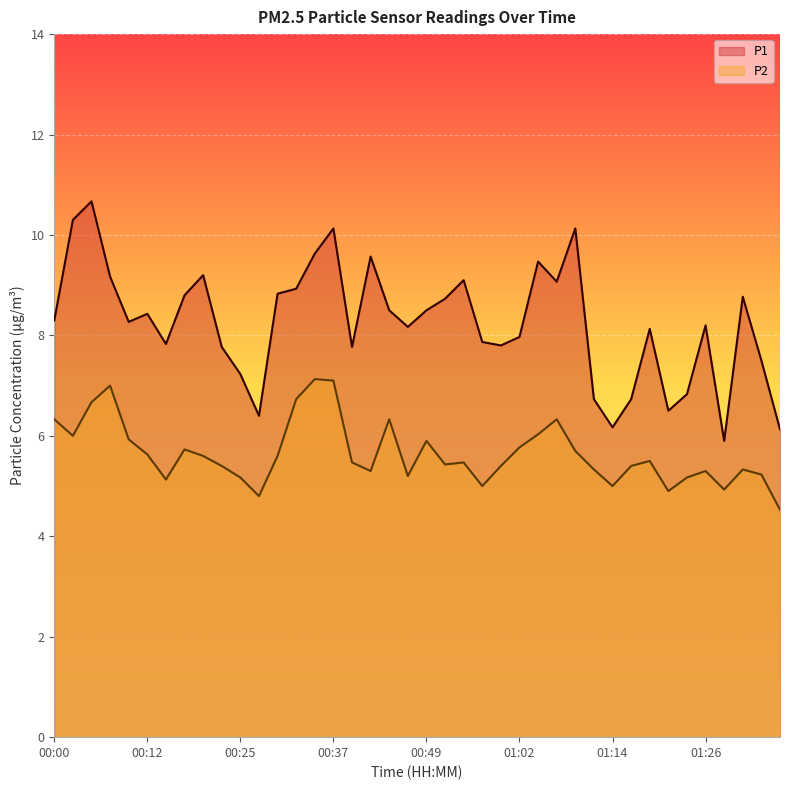

Which series changed the most between 00:25 and 01:16?

P1